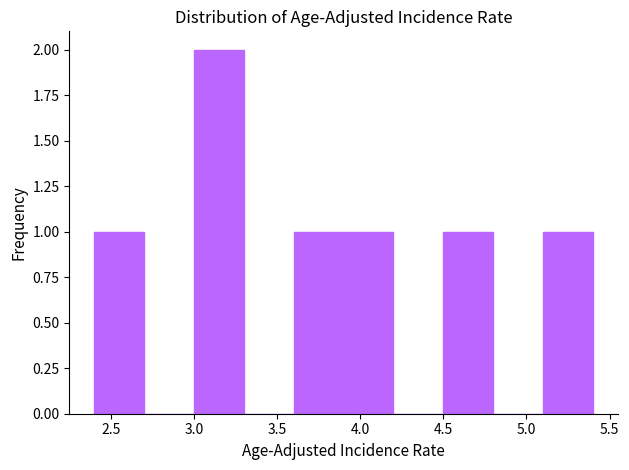

Which range on the x-axis has the tallest bar?

3.0 to 3.3